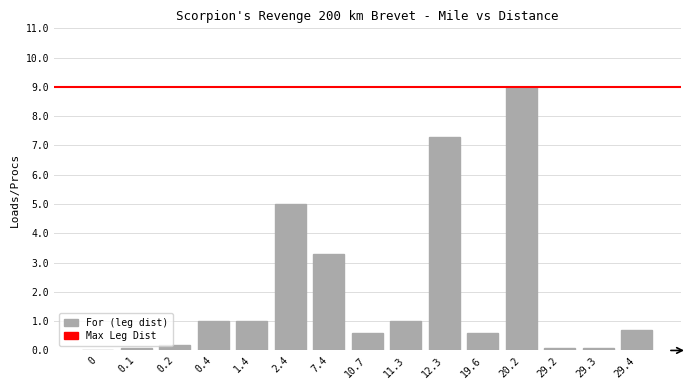

Reading right to left, transcribe all the data shown in this chart.

0.7	0.1	0.1	9.0	0.6	7.3	1.0	0.6	3.3	5.0	1.0	1.0	0.2	0.1	0.0